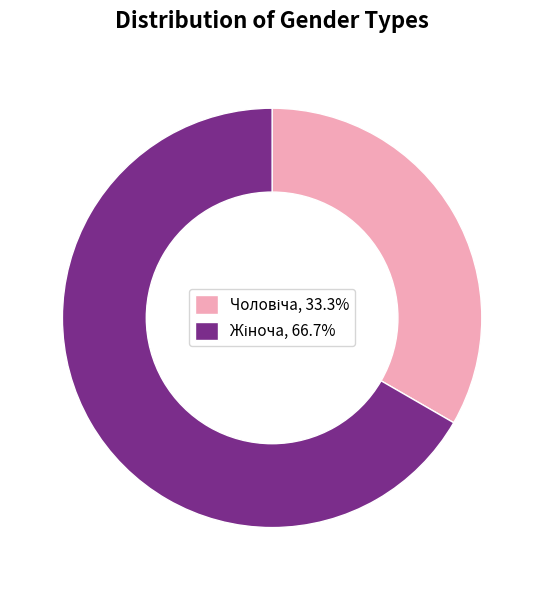

Count the number of slices in the pie.

2